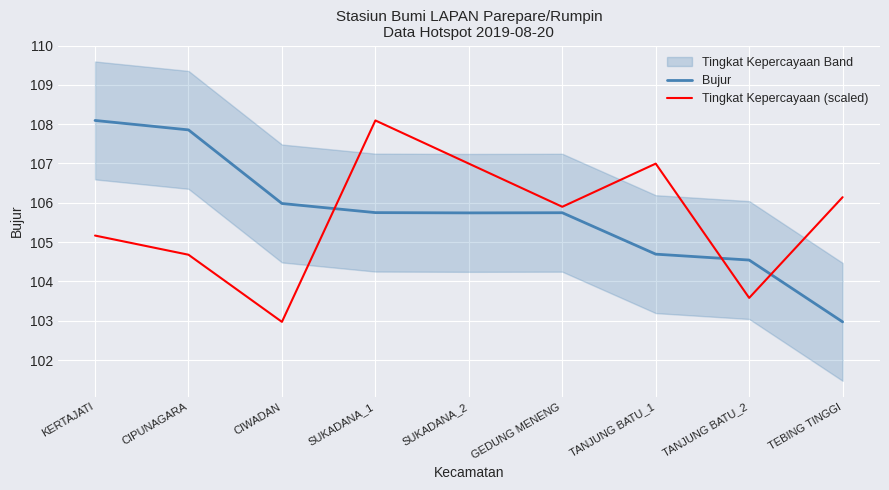

Where is the first local minimum for Tingkat Kepercayaan (scaled)?

CIWADAN